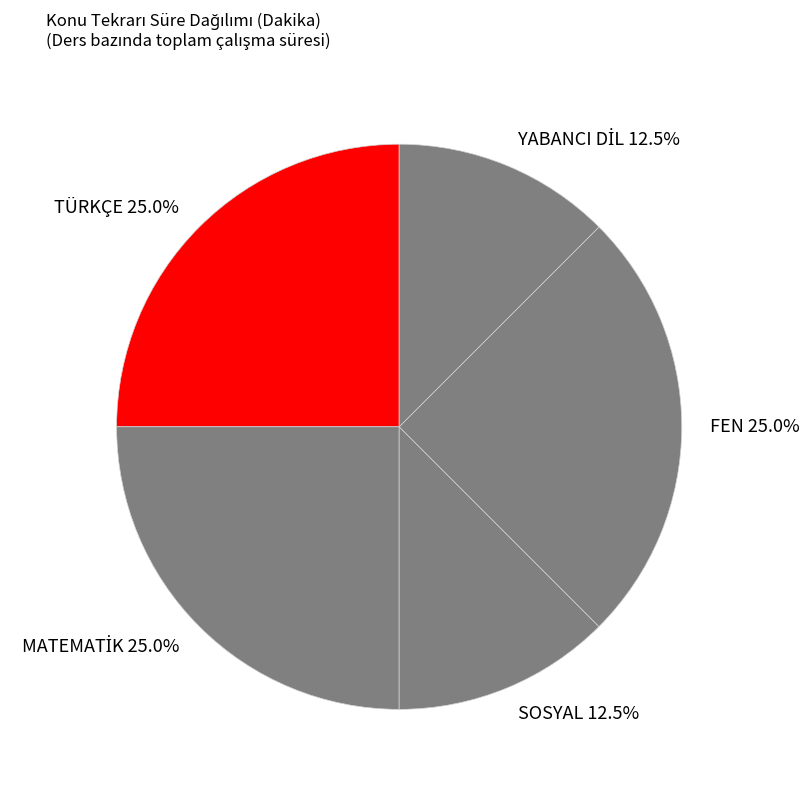

Combined, do SOSYAL and TÜRKÇE account for over 50%?

No